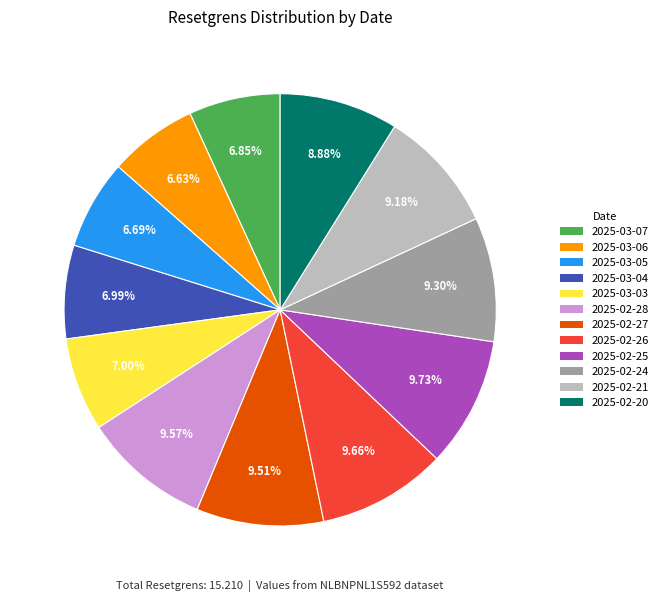

Approximately how many times larger is the value at 2025-03-05 compared to 2025-03-06?

1.0